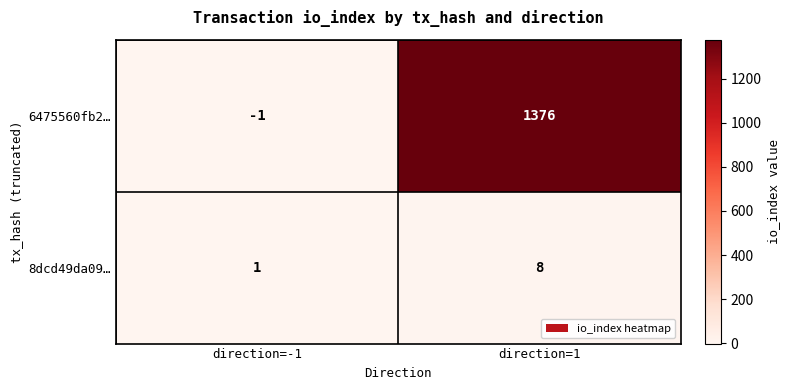

What is the spread (max minus min) of values at direction=1?

1368